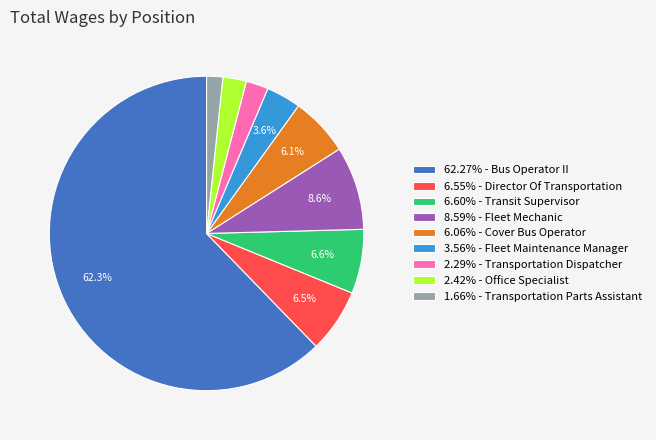

What is the ratio of the value at 3.56% - Fleet Maintenance Manager to the value at 6.06% - Cover Bus Operator?

0.6